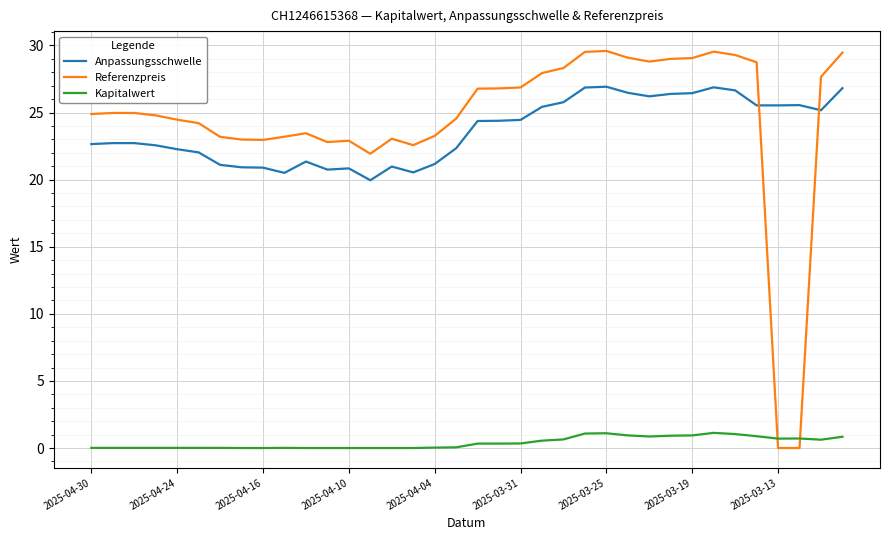

True or false: Anpassungsschwelle and Kapitalwert intersect in this chart.

False